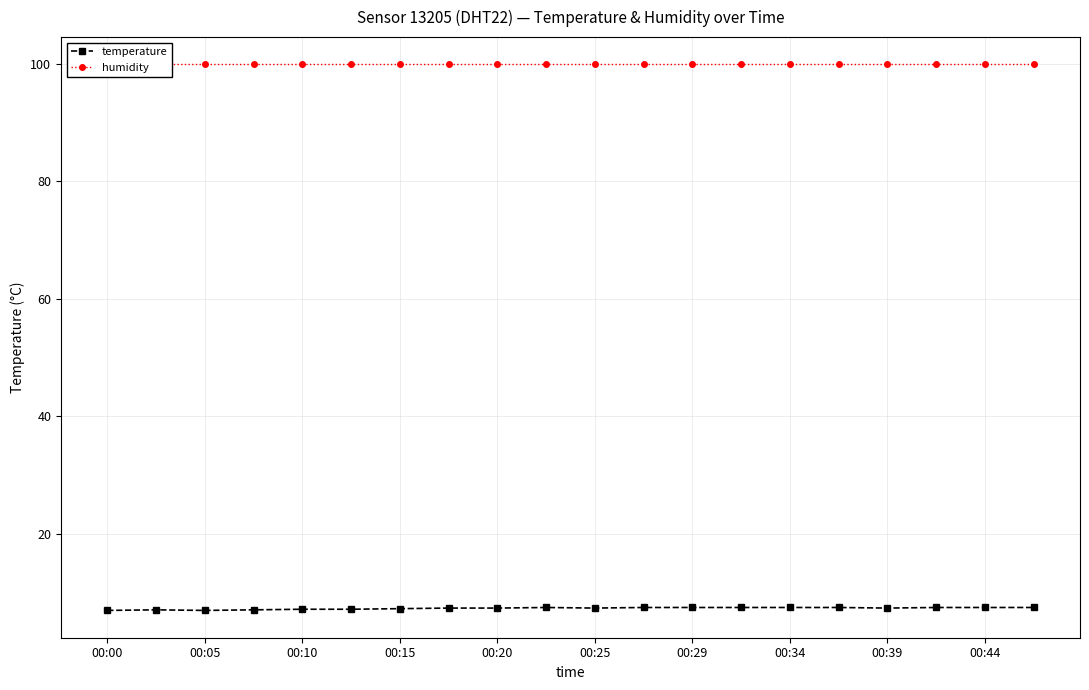

Count the number of categories in the chart.

20